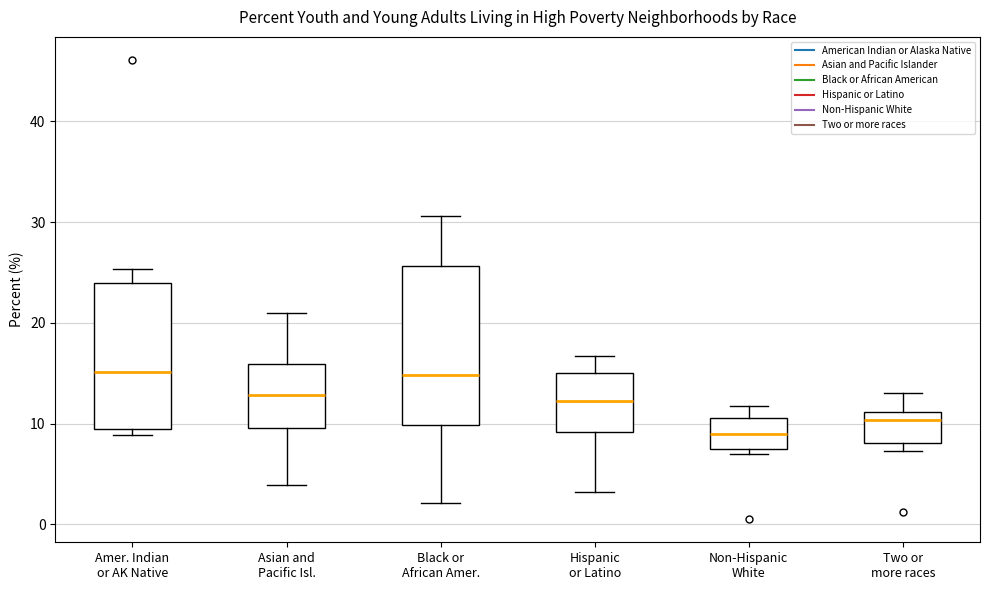

Comparing the boxes themselves (not the whiskers), which one is the tallest?

Black or African Amer.